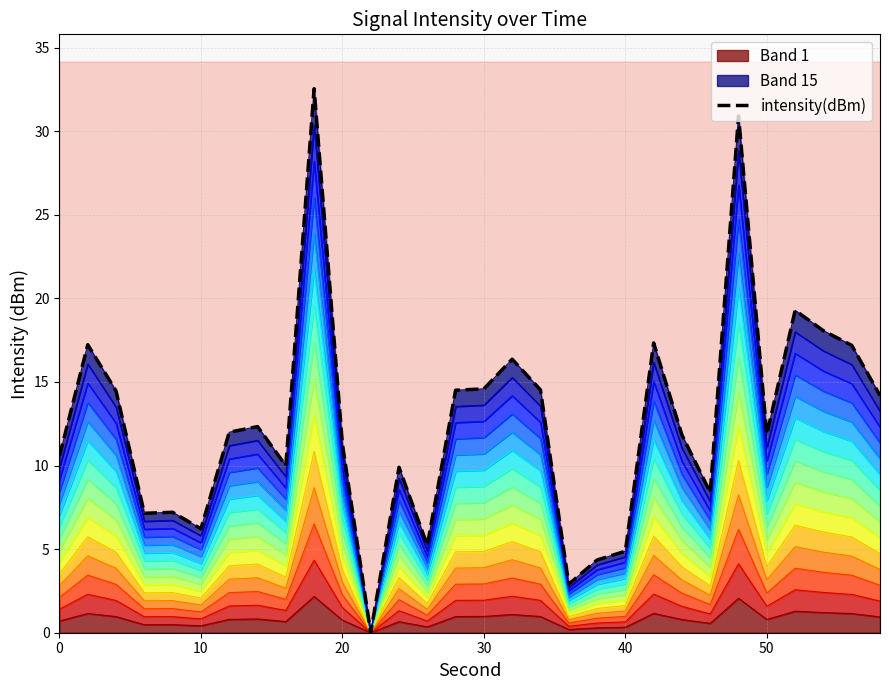

Does the chart have visible grid lines?

Yes